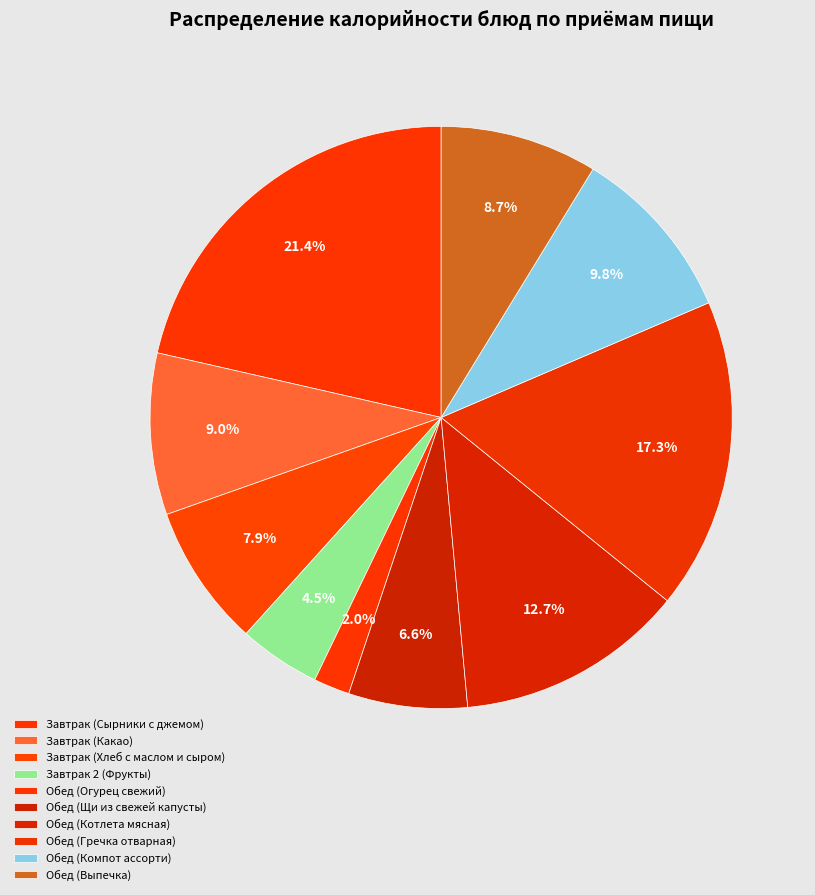

Count the number of slices in the pie.

10